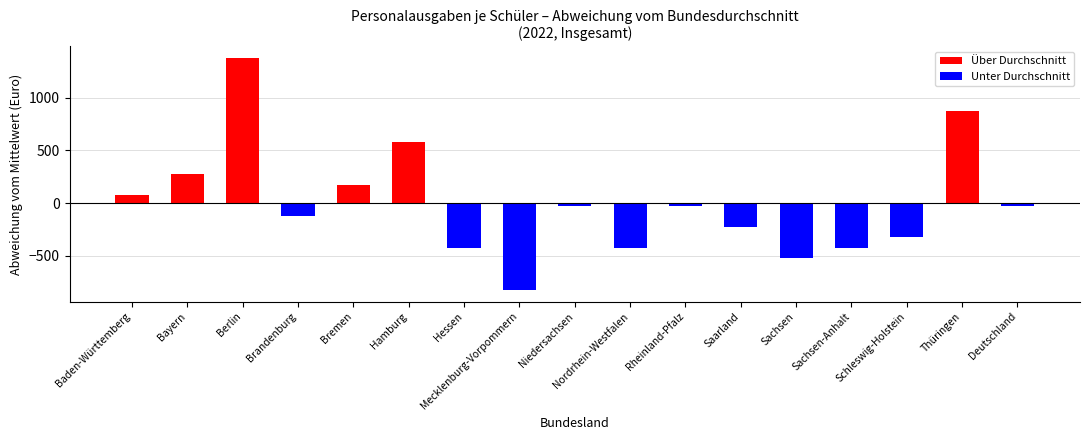

At which label does Über Durchschnitt reach its peak?

Berlin